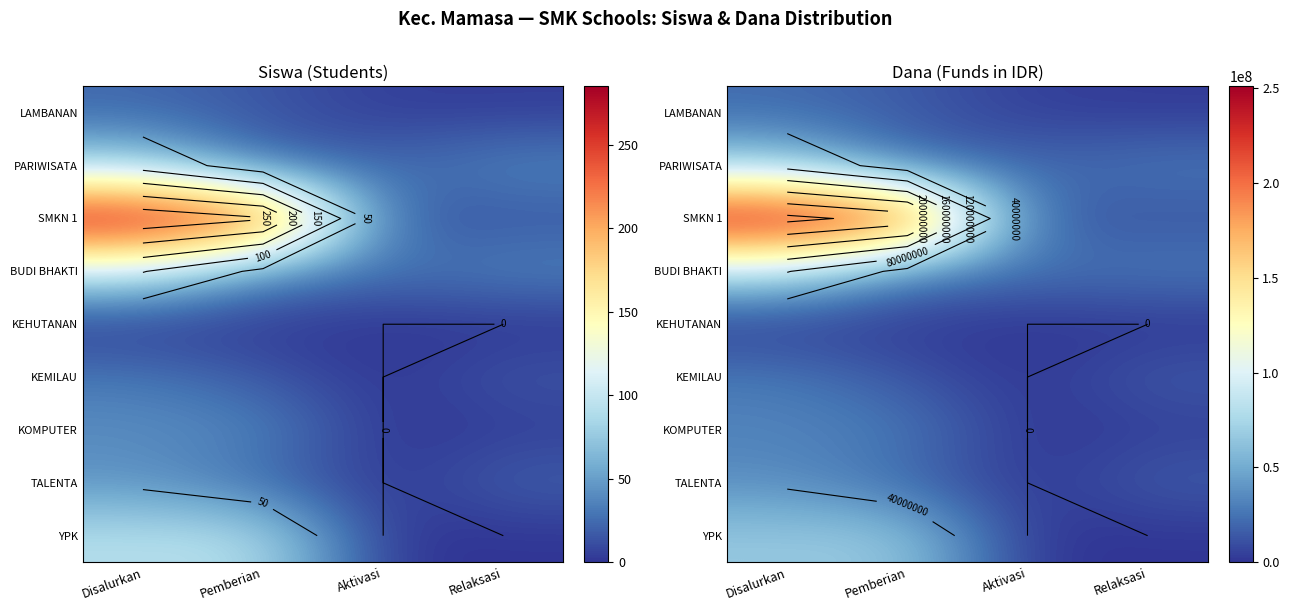

Is it true that LAMBANAN equals 1647055 at Aktivasi?

False